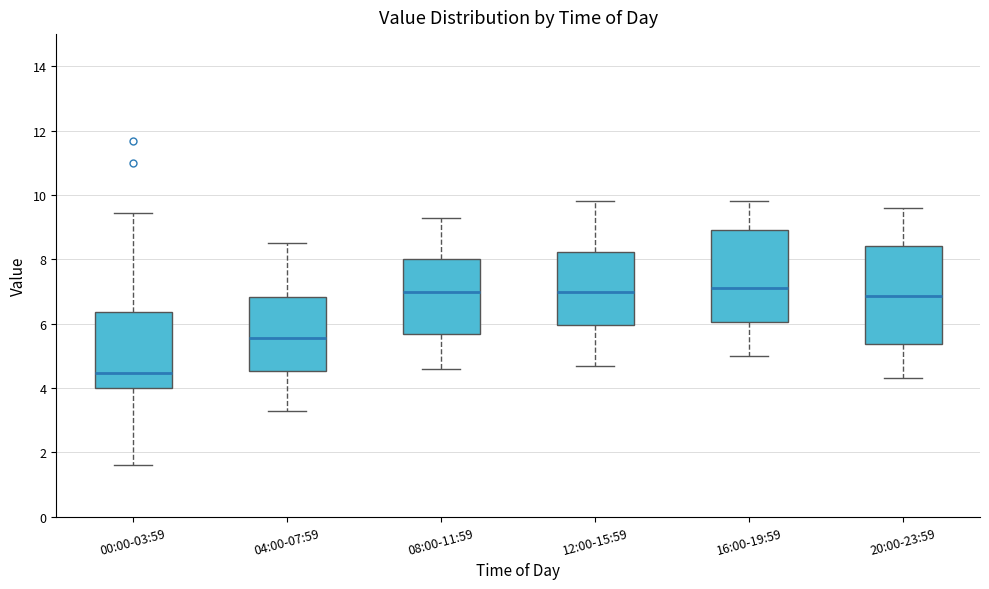

Reading left to right, transcribe this box plot: for each box, give where its median line is, the range the box spans, and where its two whiskers end, as read against the y-axis. The values are not printed on the chart, so give them approximately, as read against the axis.

00:00-03:59: median 4.4, box 4.0 to 6.4, whiskers 1.6 to 9.4
04:00-07:59: median 5.6, box 4.6 to 6.8, whiskers 3.4 to 8.6
08:00-11:59: median 7.0, box 5.6 to 8.0, whiskers 4.6 to 9.4
12:00-15:59: median 7.0, box 6.0 to 8.2, whiskers 4.8 to 9.8
16:00-19:59: median 7.2, box 6.0 to 9.0, whiskers 5.0 to 9.8
20:00-23:59: median 6.8, box 5.4 to 8.4, whiskers 4.4 to 9.6